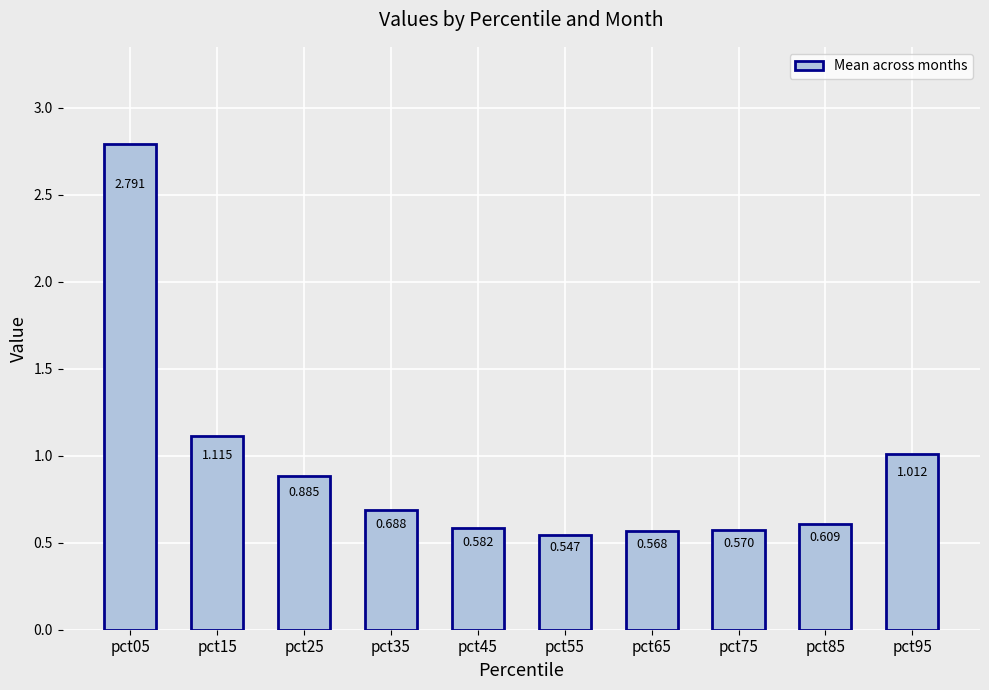

How many bars are there in total?

10